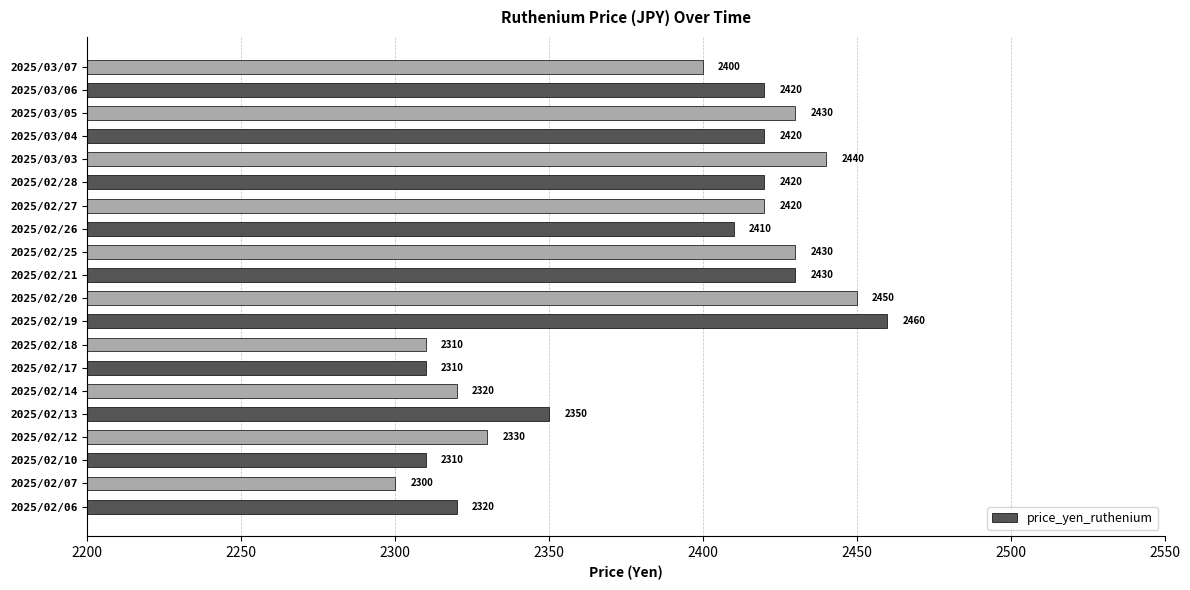

The value at 2025/02/20 is 1382. True or false?

False